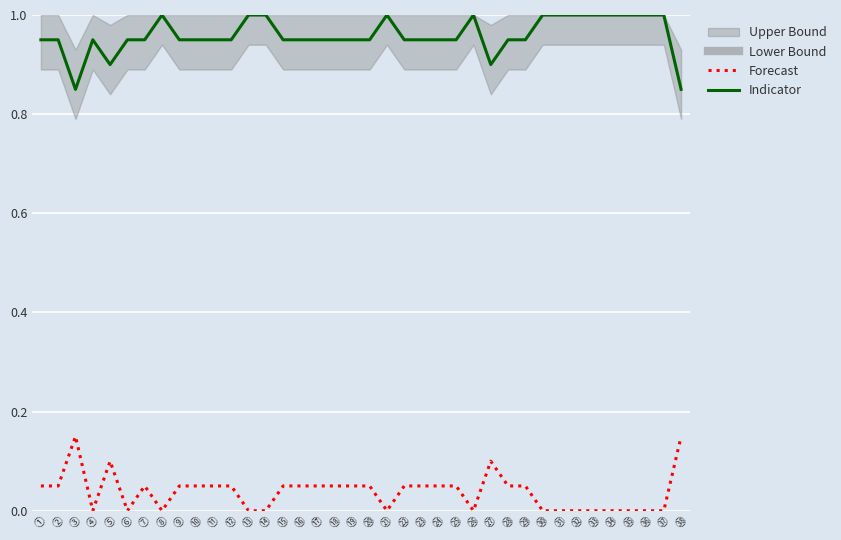

True or false: Forecast and Indicator cross at least once.

False